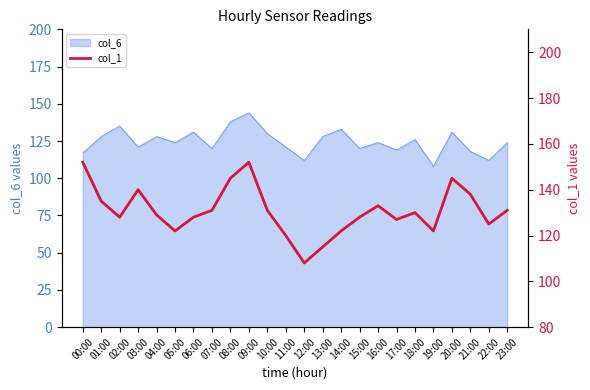

Which has a higher value, 22:00 or 12:00?

22:00